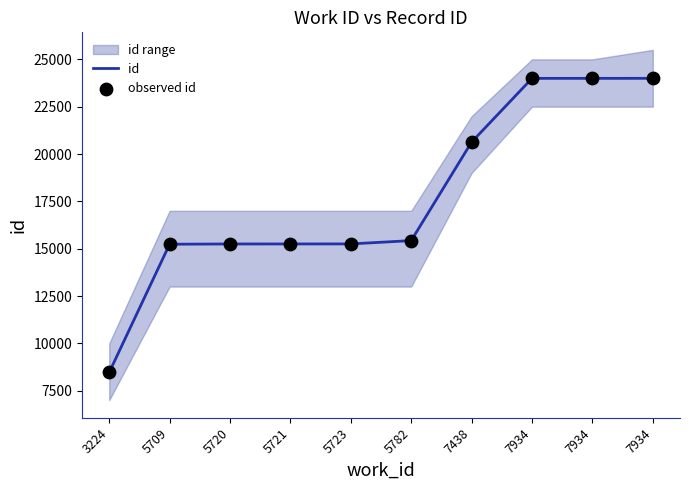

At which category is the sum across all series the highest?

7934